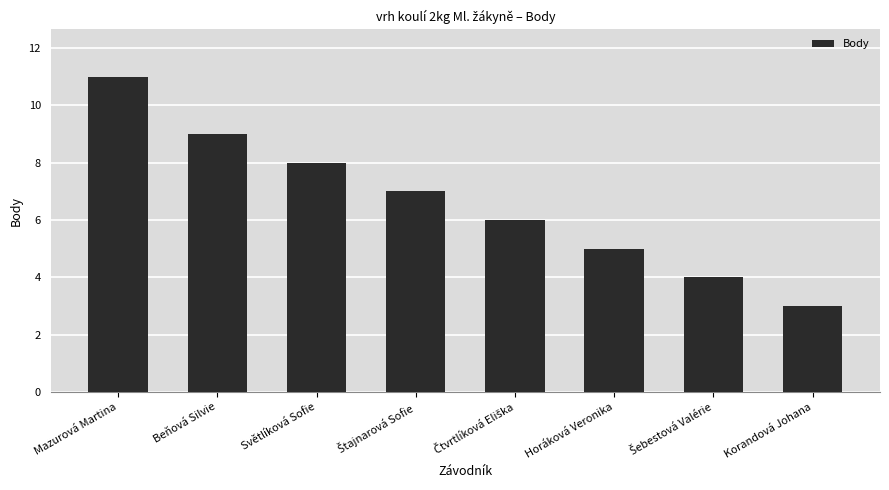

What is the greatest value displayed?

11